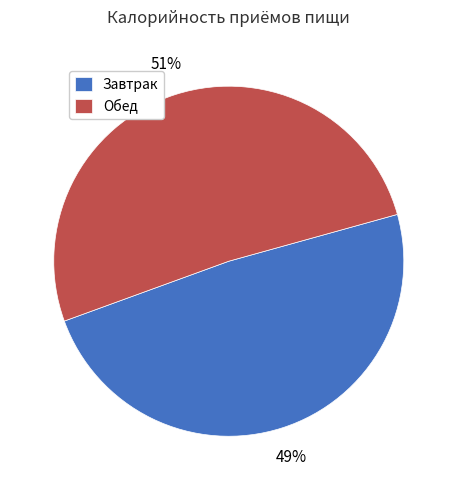

Approximately how many times larger is the value at Завтрак compared to Обед?

1.0